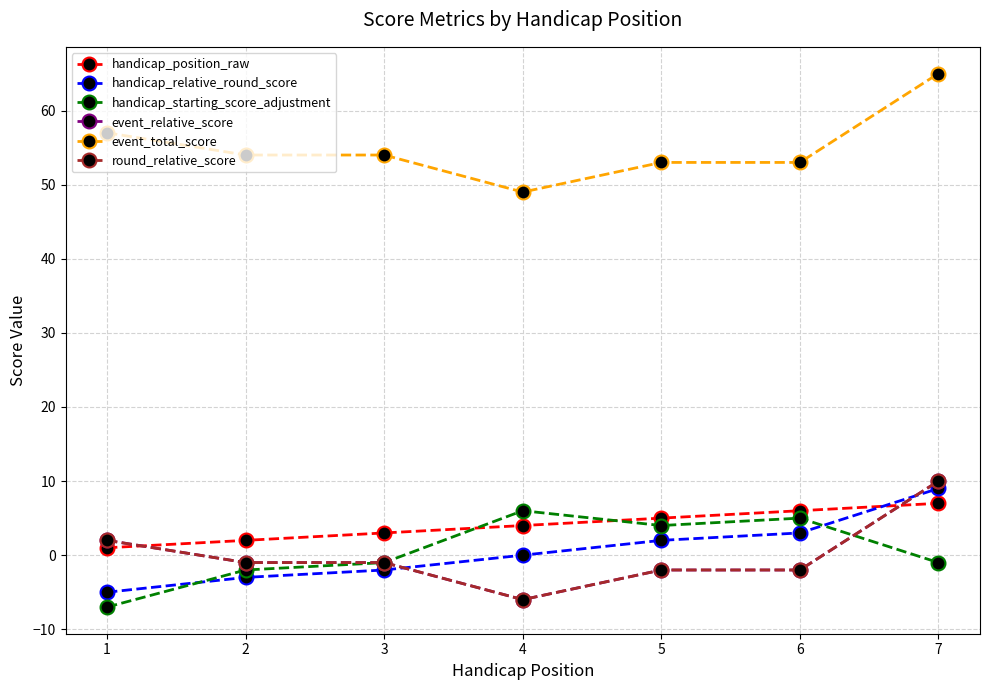

What is the greatest value displayed?

65